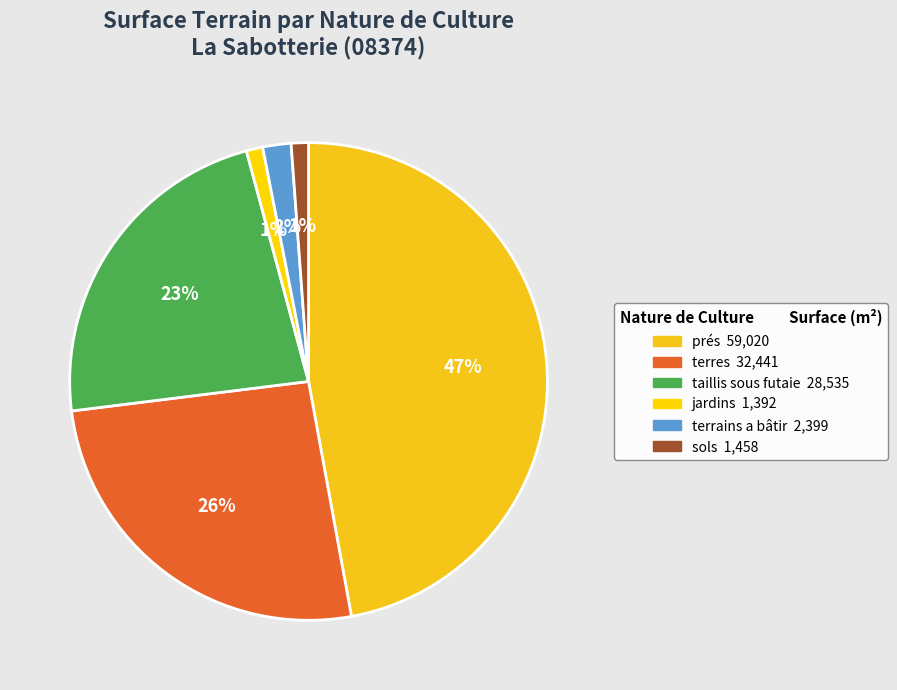

How many slices are in this pie chart?

6